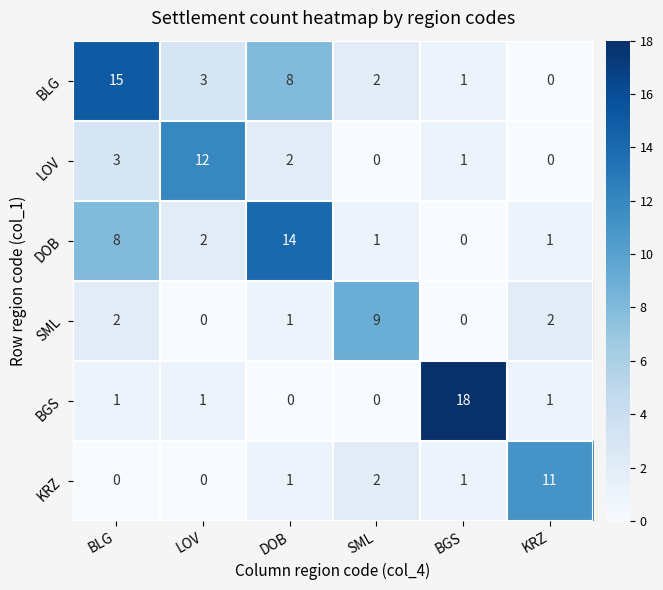

At which category is the sum across all series the highest?

BLG